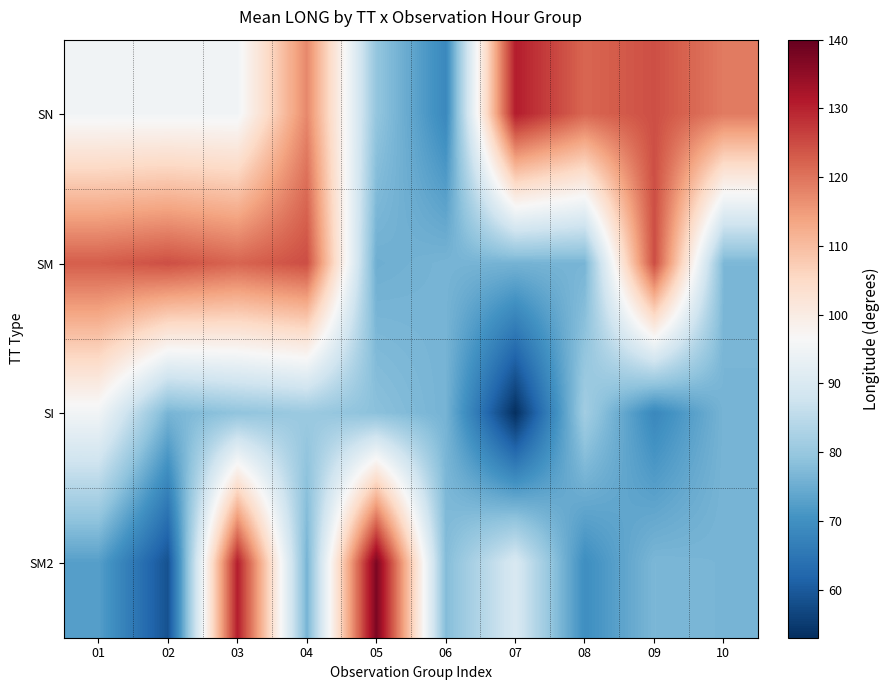

At which category does the chart reach its minimum across all series?

07